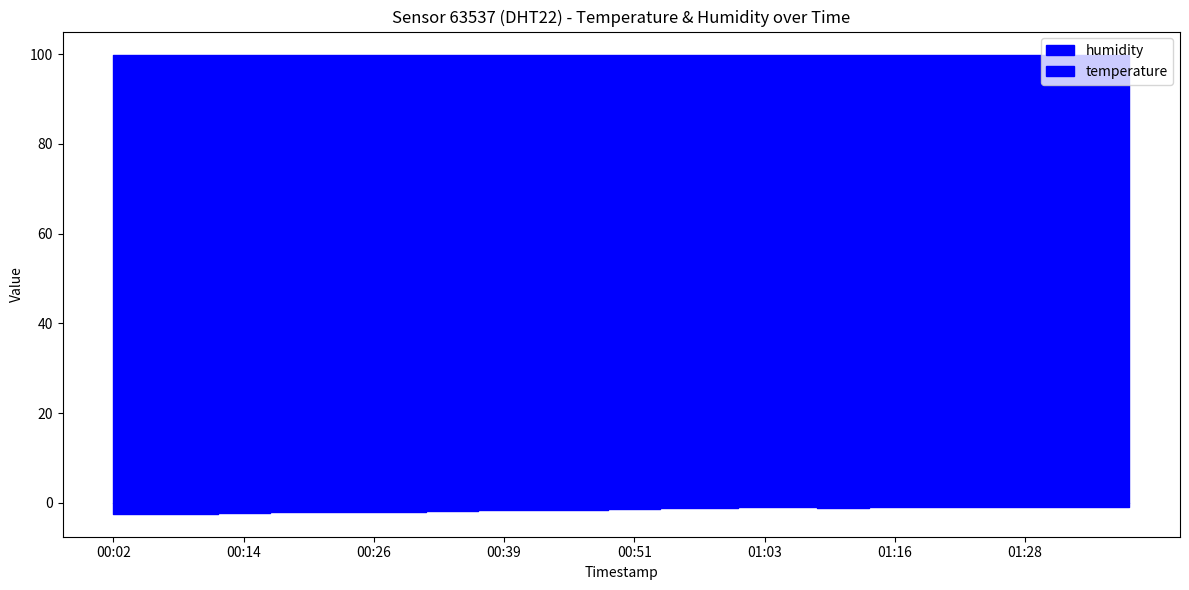

List the series in order of their peak value, lowest first.

temperature, humidity